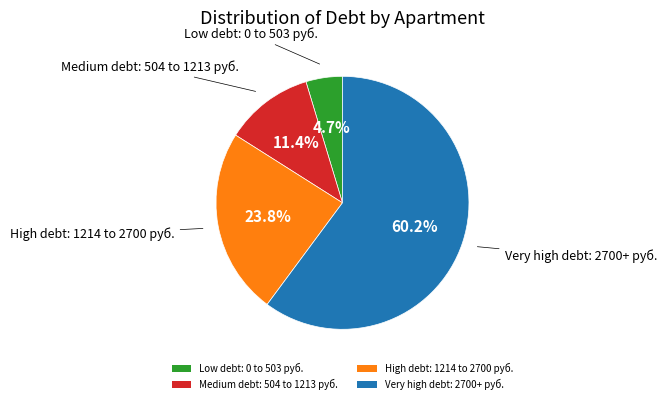

Which slice is the smallest?

Low debt: 0 to 503 руб.